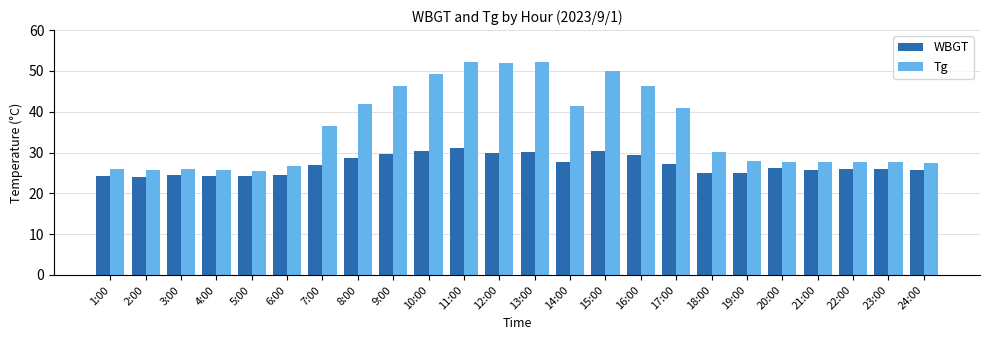

The value of Tg at 4:00 is 12.5. True or false?

False